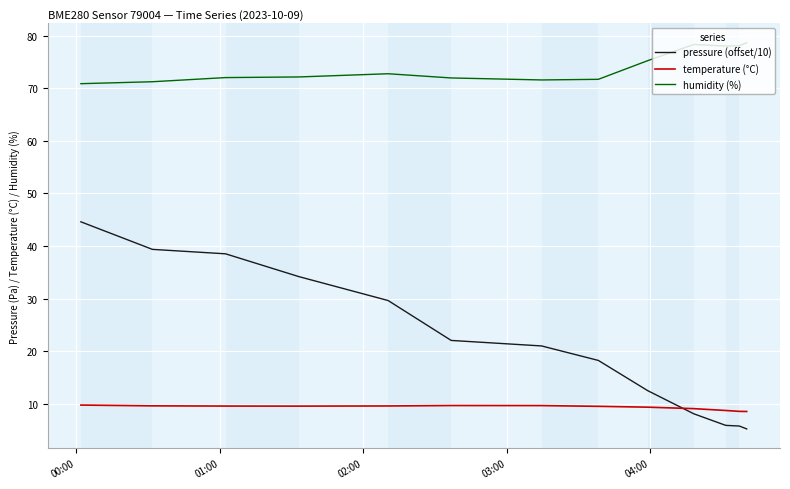

What is the difference between the maximum and minimum values in the humidity (%) series?

7.8